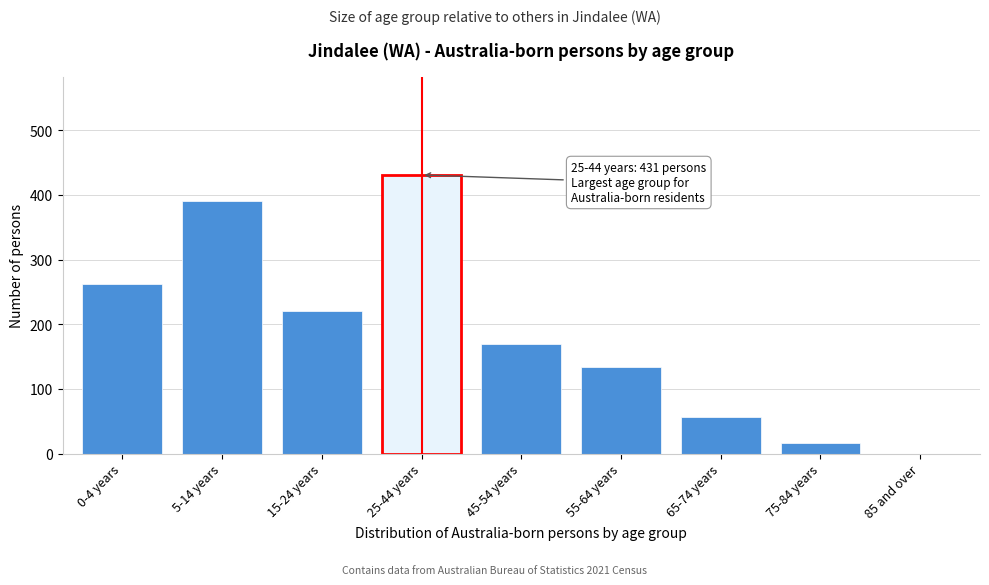

Reading right to left, what are all the values shown in this chart?

85 and over=0	75-84 years=17	65-74 years=56	55-64 years=134	45-54 years=170	25-44 years=431	15-24 years=221	5-14 years=391	0-4 years=263